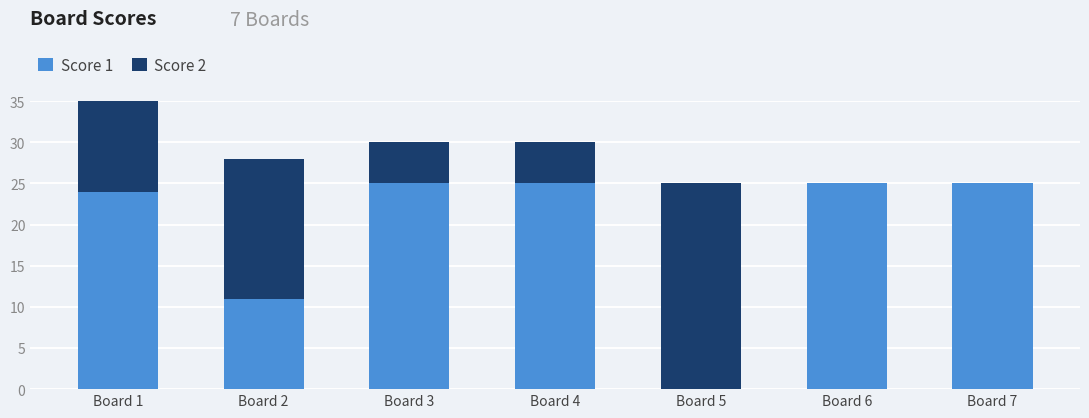

At which category is the sum across all series the highest?

Board 1